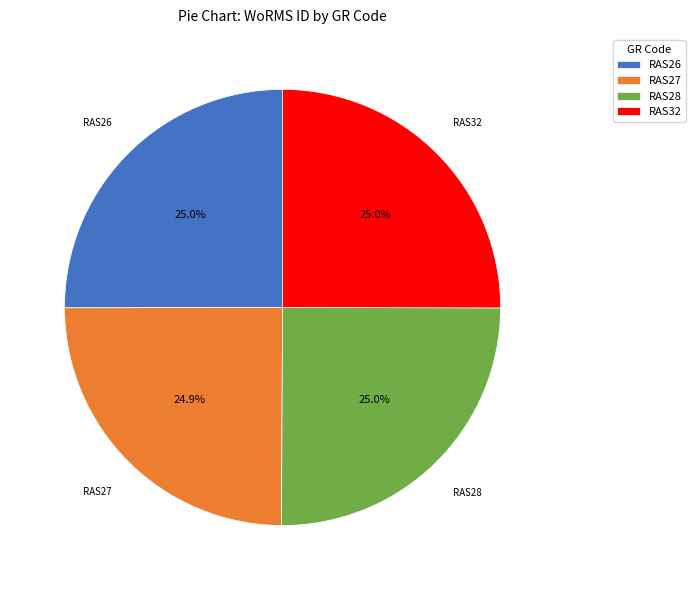

Approximately how many times larger is the value at RAS32 compared to RAS27?

1.0